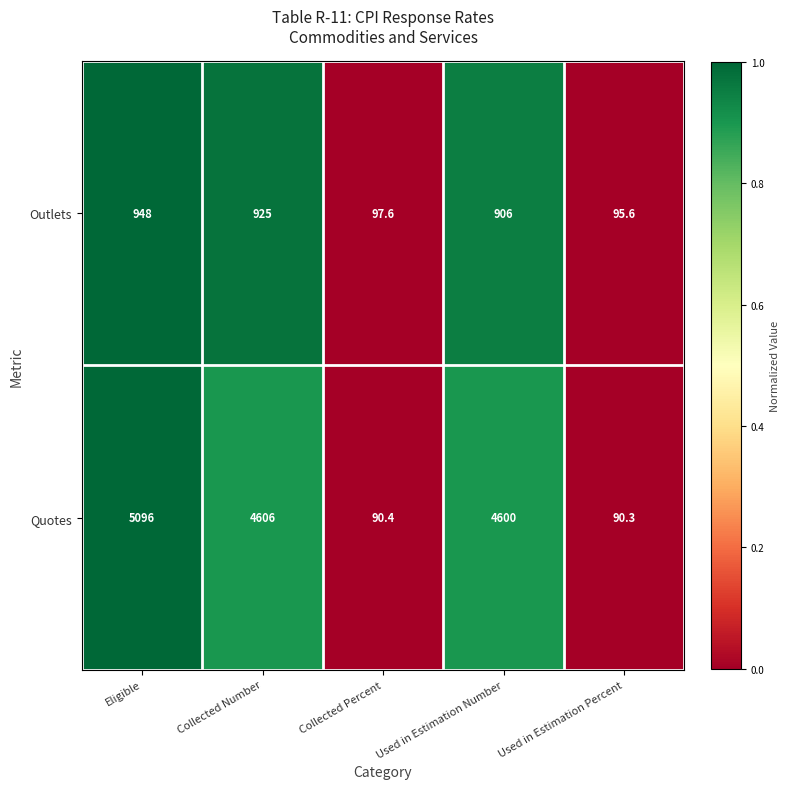

What is the total value across all series at Collected Number?

5531.0